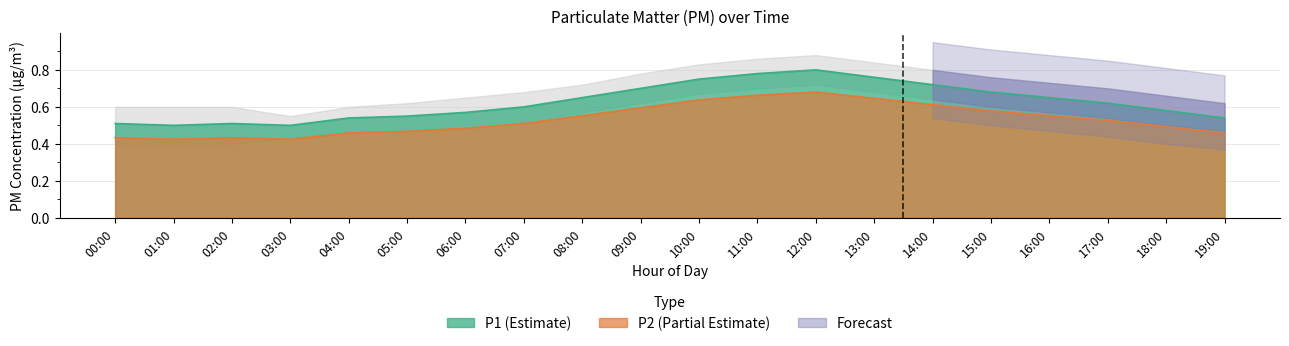

What is the average value of the P2 series?

0.5